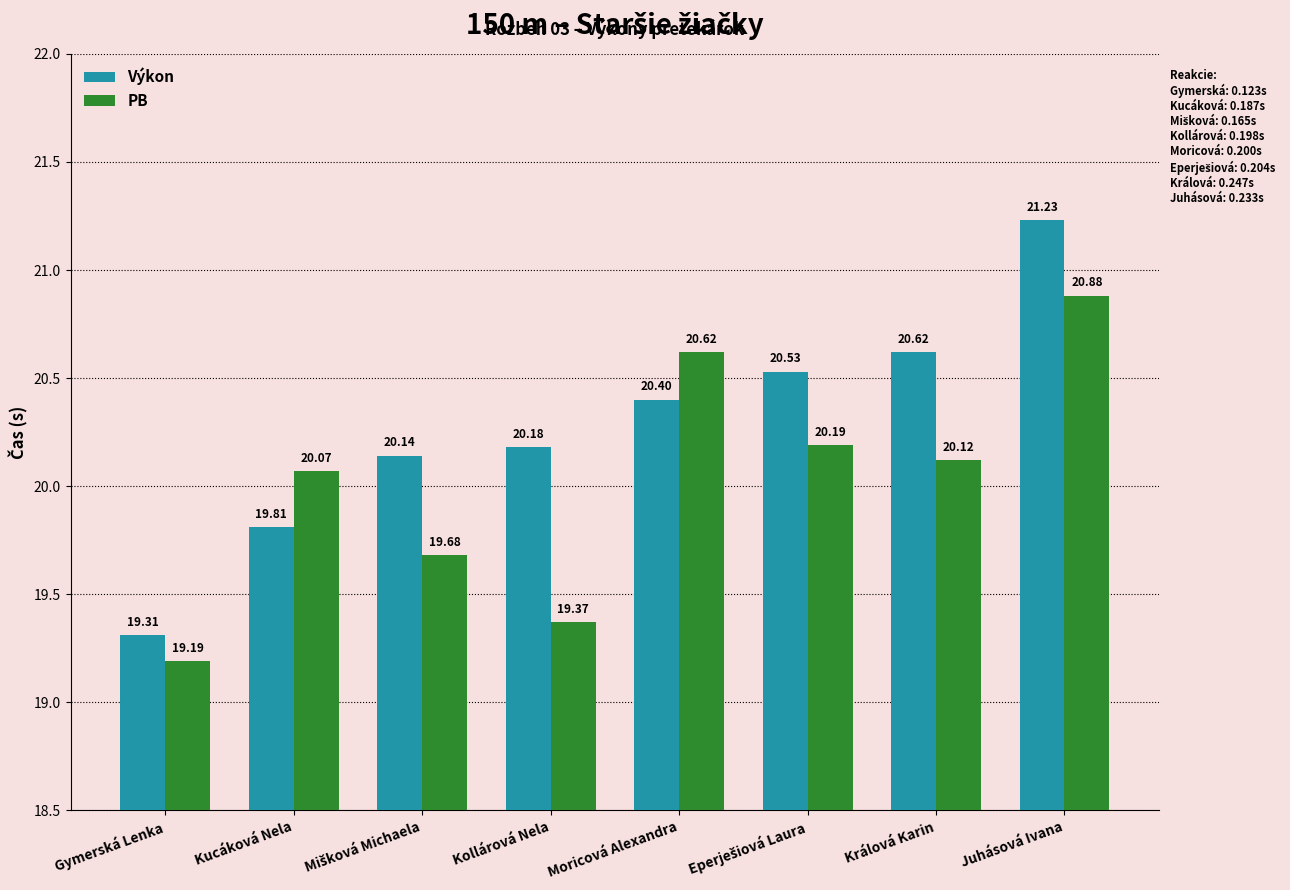

What is the total value across all series at Kucáková Nela?

39.9